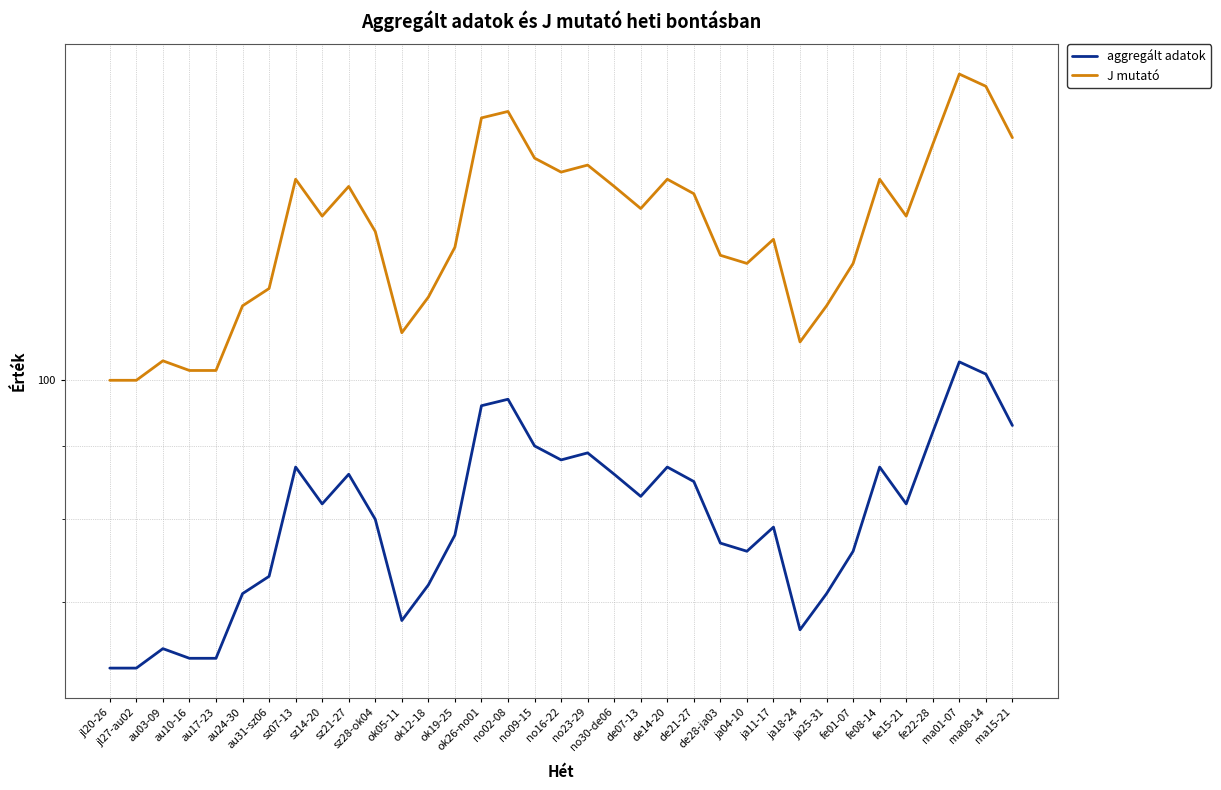

Which series changed the most between sz21-27 and de14-20?

J mutató